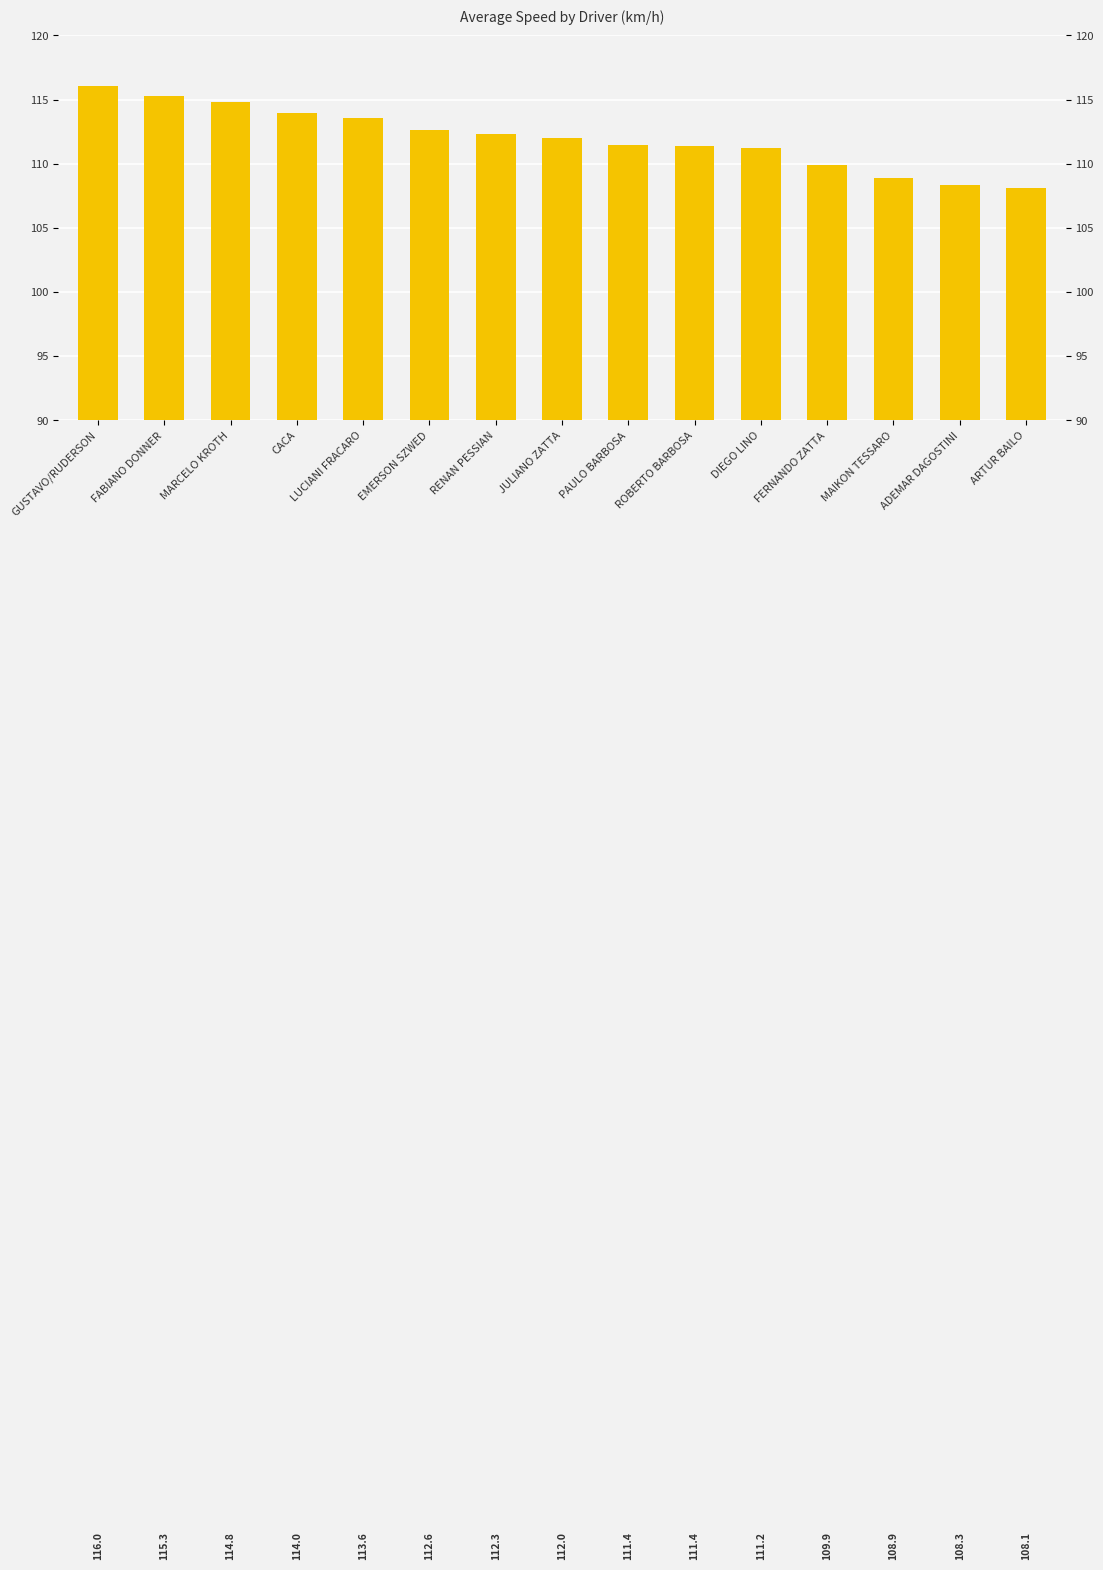

How many values exceed 111?

11